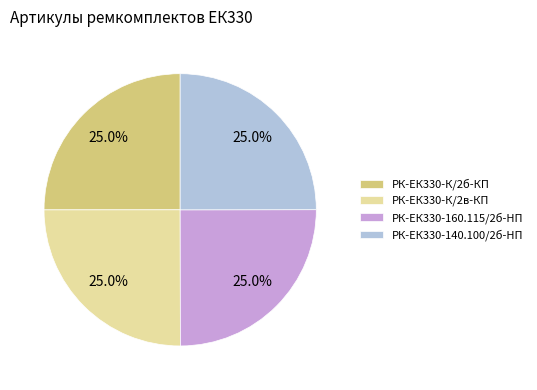

Does РК-ЕК330-160.115/2б-HП represent more than half of the total?

No